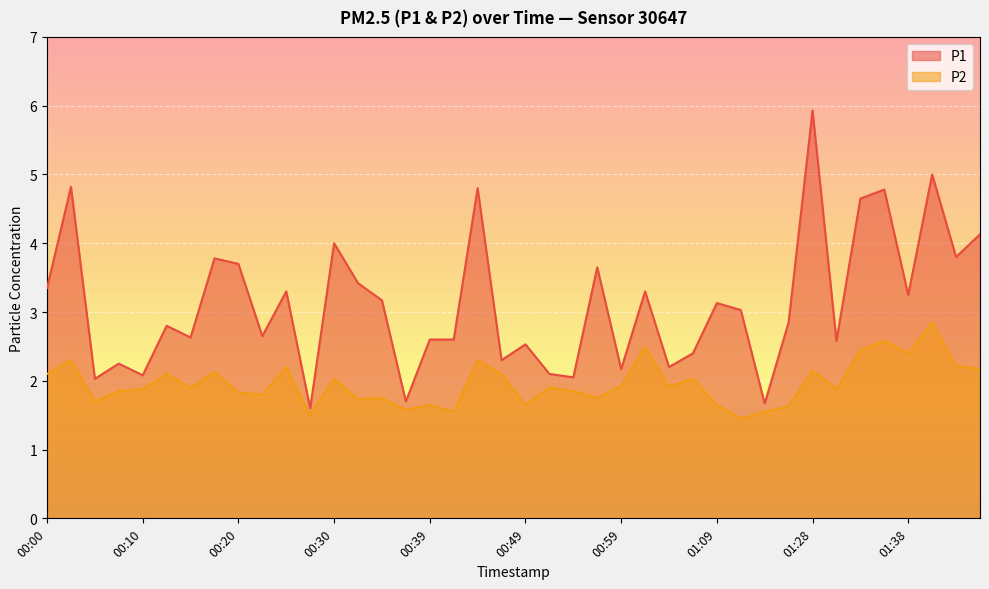

Reading left to right, transcribe all the data shown in this chart.

P1: 00:00=3.4	00:03=4.8	00:05=2.0	00:08=2.2	00:10=2.1	00:12=2.8	00:15=2.6	00:17=3.8	00:20=3.7	00:22=2.6	00:25=3.3	00:27=1.6	00:30=4.0	00:32=3.4	00:34=3.2	00:37=1.7	00:39=2.6	00:42=2.6	00:44=4.8	00:47=2.3	00:49=2.5	00:52=2.1	00:54=2.0	00:56=3.6	00:59=2.2	01:01=3.3	01:04=2.2	01:06=2.4	01:09=3.1	01:14=3.0	01:17=1.7	01:19=2.9	01:28=5.9	01:30=2.6	01:33=4.7	01:35=4.8	01:38=3.2	01:40=5.0	01:43=3.8	01:45=4.1
P2: 00:00=2.1	00:03=2.3	00:05=1.7	00:08=1.9	00:10=1.9	00:12=2.1	00:15=1.9	00:17=2.1	00:20=1.8	00:22=1.8	00:25=2.2	00:27=1.5	00:30=2.0	00:32=1.7	00:34=1.8	00:37=1.6	00:39=1.6	00:42=1.6	00:44=2.3	00:47=2.1	00:49=1.6	00:52=1.9	00:54=1.9	00:56=1.8	00:59=1.9	01:01=2.5	01:04=1.9	01:06=2.0	01:09=1.6	01:14=1.4	01:17=1.6	01:19=1.6	01:28=2.1	01:30=1.9	01:33=2.5	01:35=2.6	01:38=2.4	01:40=2.9	01:43=2.2	01:45=2.2